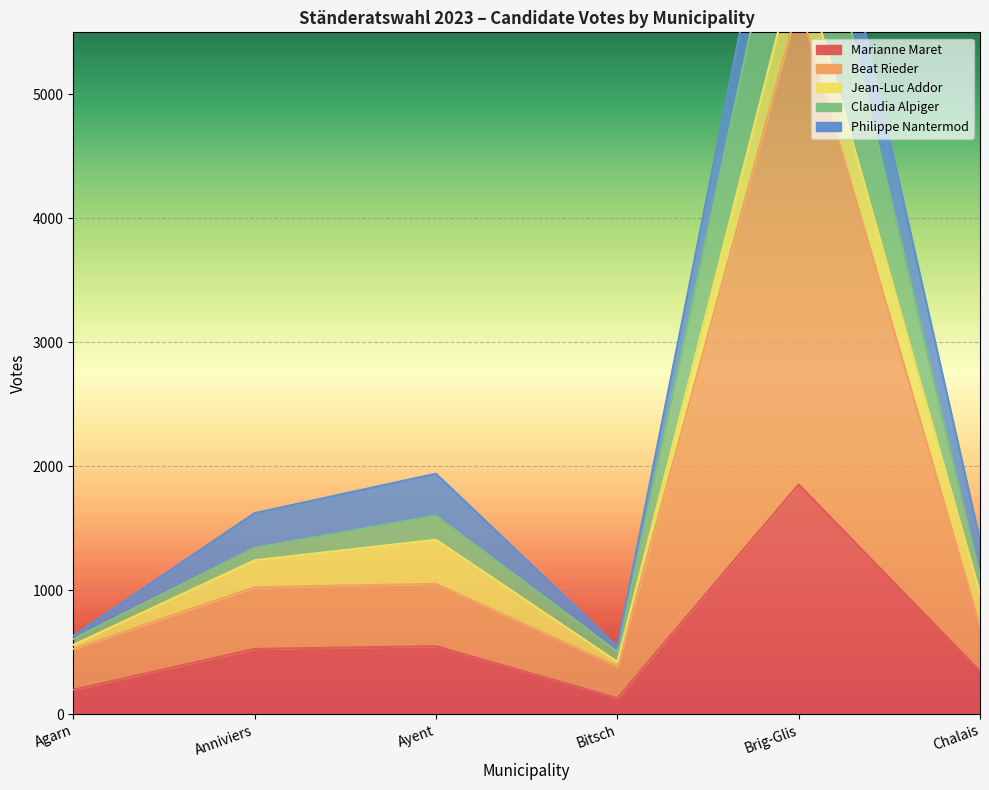

Is it true that Beat Rieder equals 2223 at Brig-Glis?

False